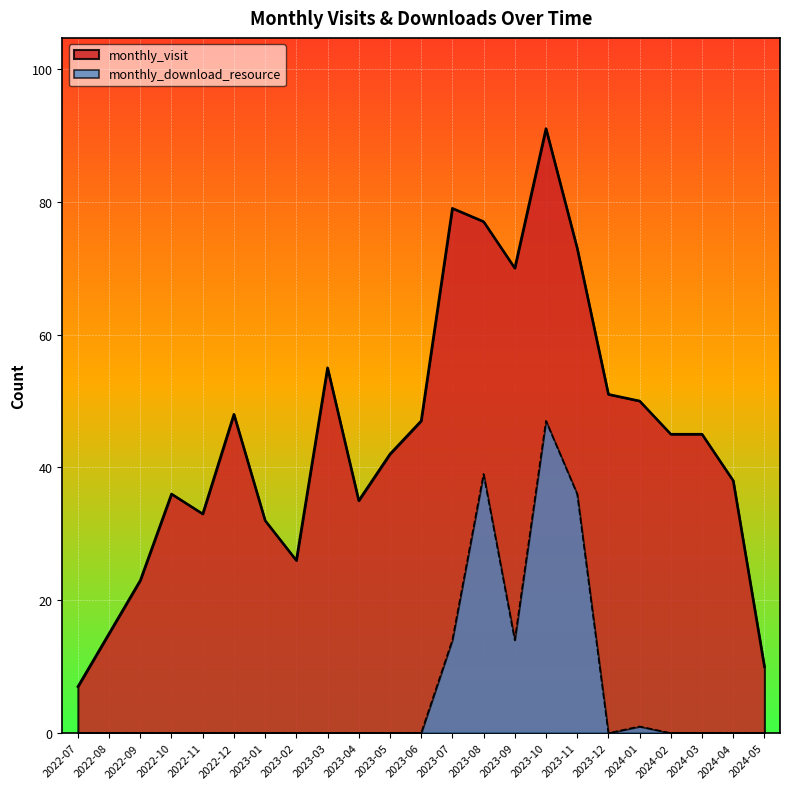

How many lines are shown in the chart?

2